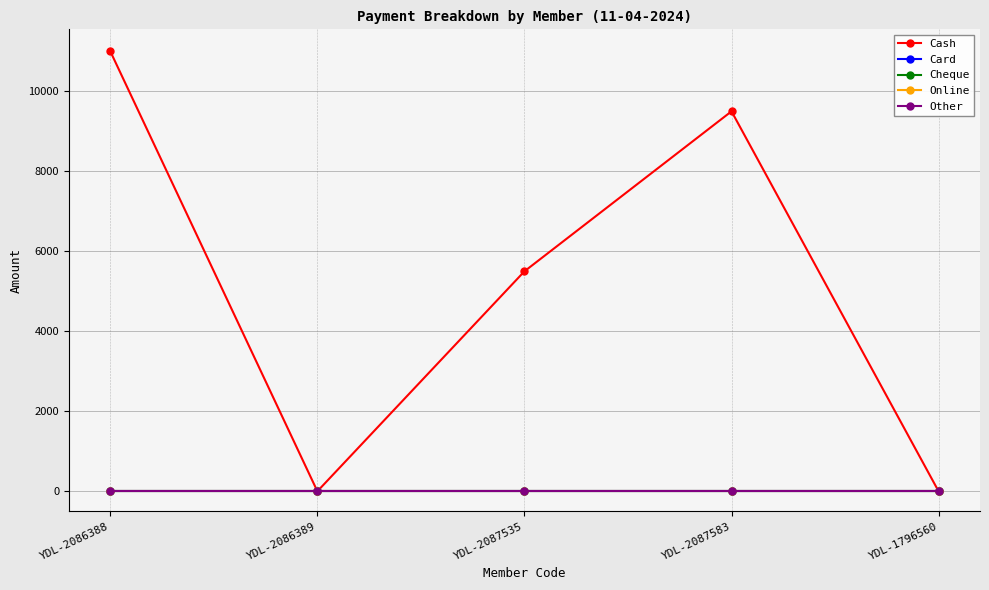

What position from the left is YDL-2087535?

3